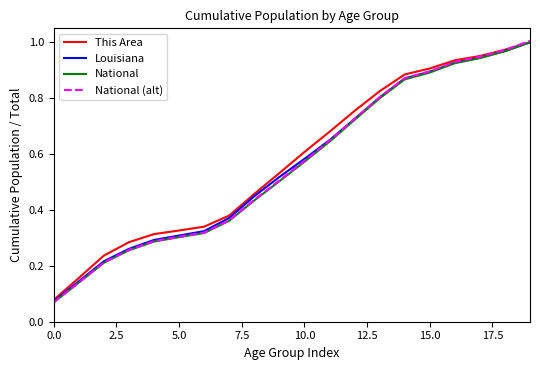

What are all the series names shown in the legend?

This Area, Louisiana, National, National (alt)